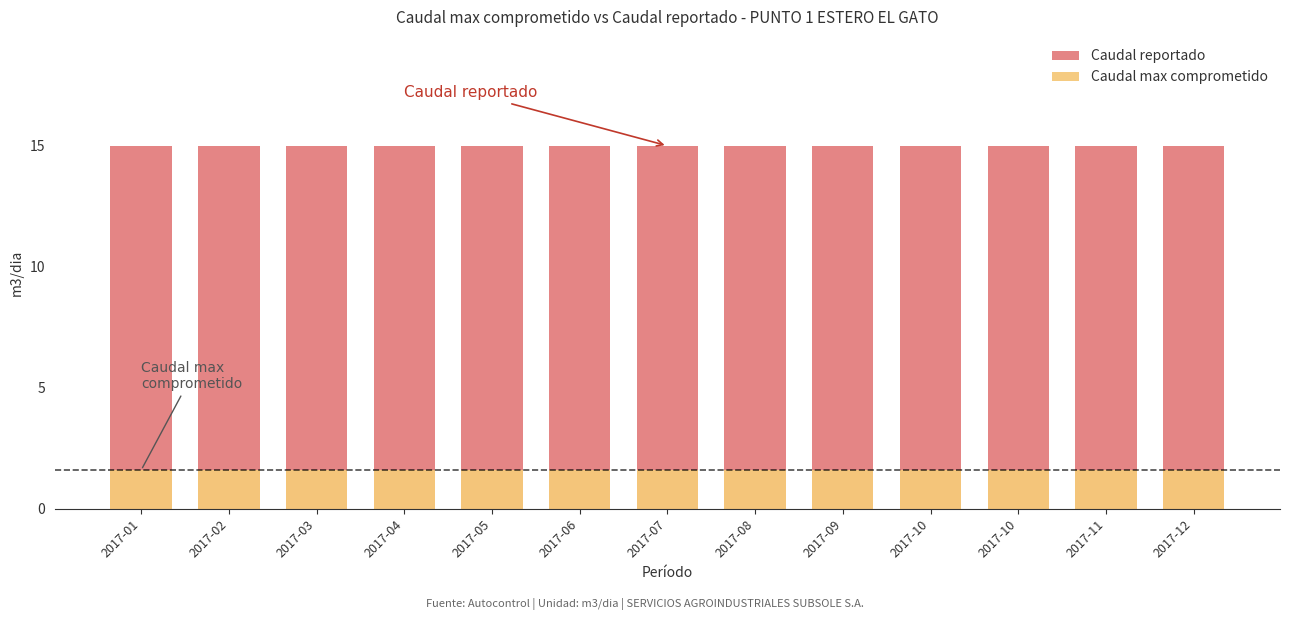

What is the sum of all Caudal reportado values?

195.0